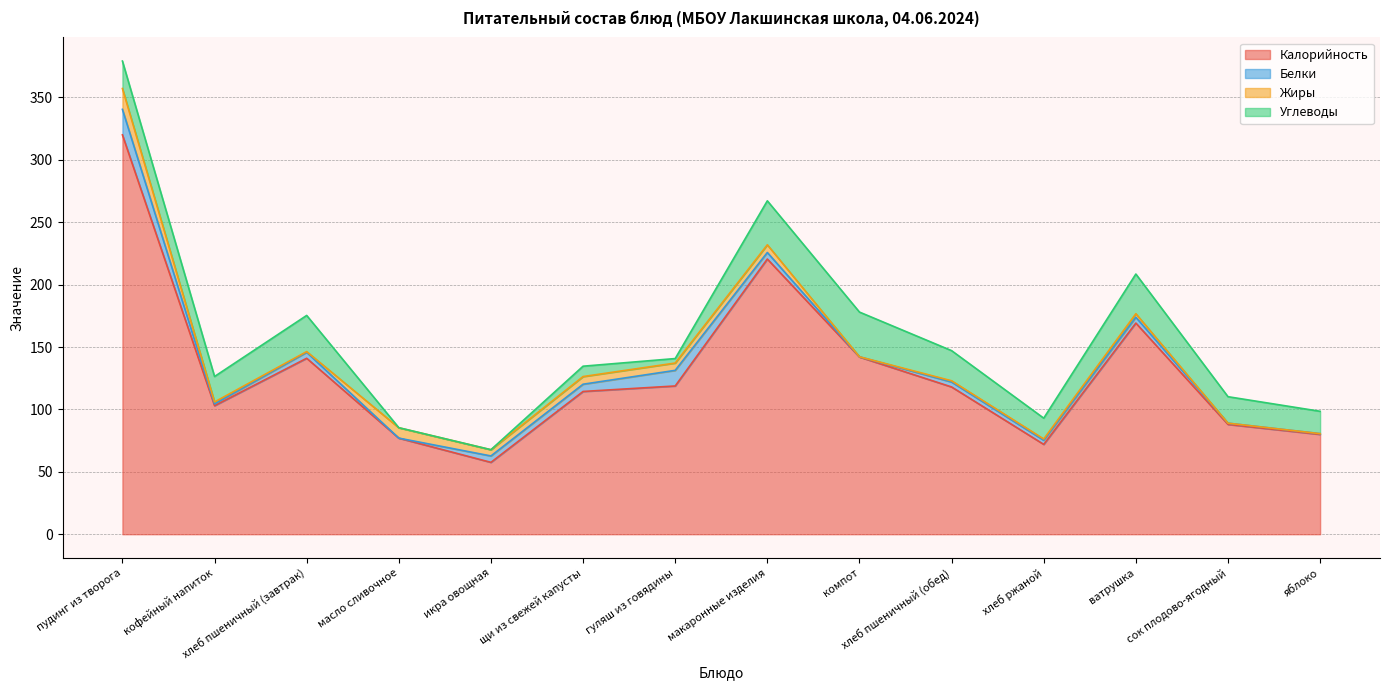

At which label does Жиры first exceed 2?

пудинг из творога